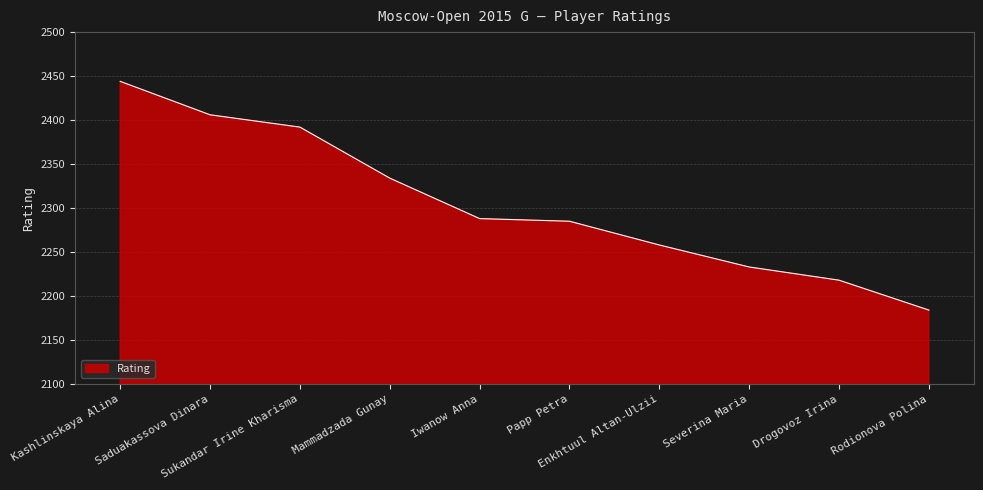

Between Iwanow Anna and Rodionova Polina, which is larger?

Iwanow Anna